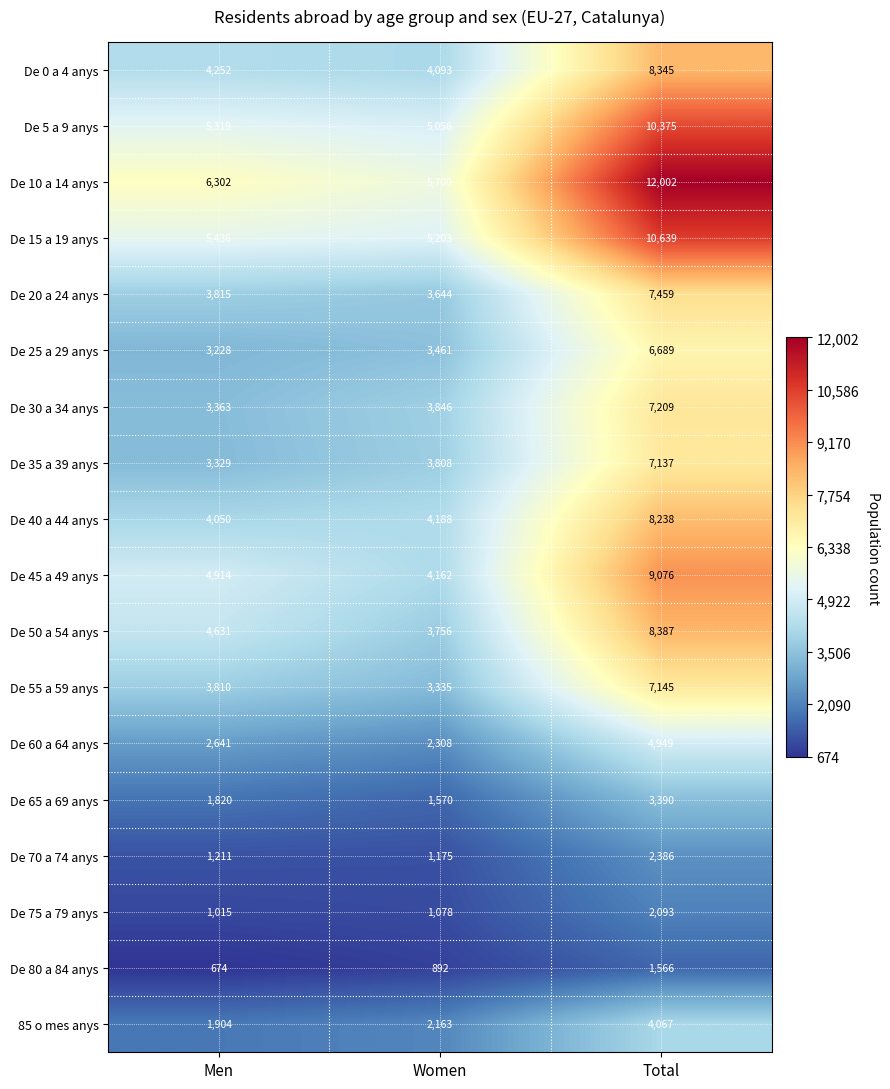

The value of De 30 a 34 anys at Total is 2664. True or false?

False